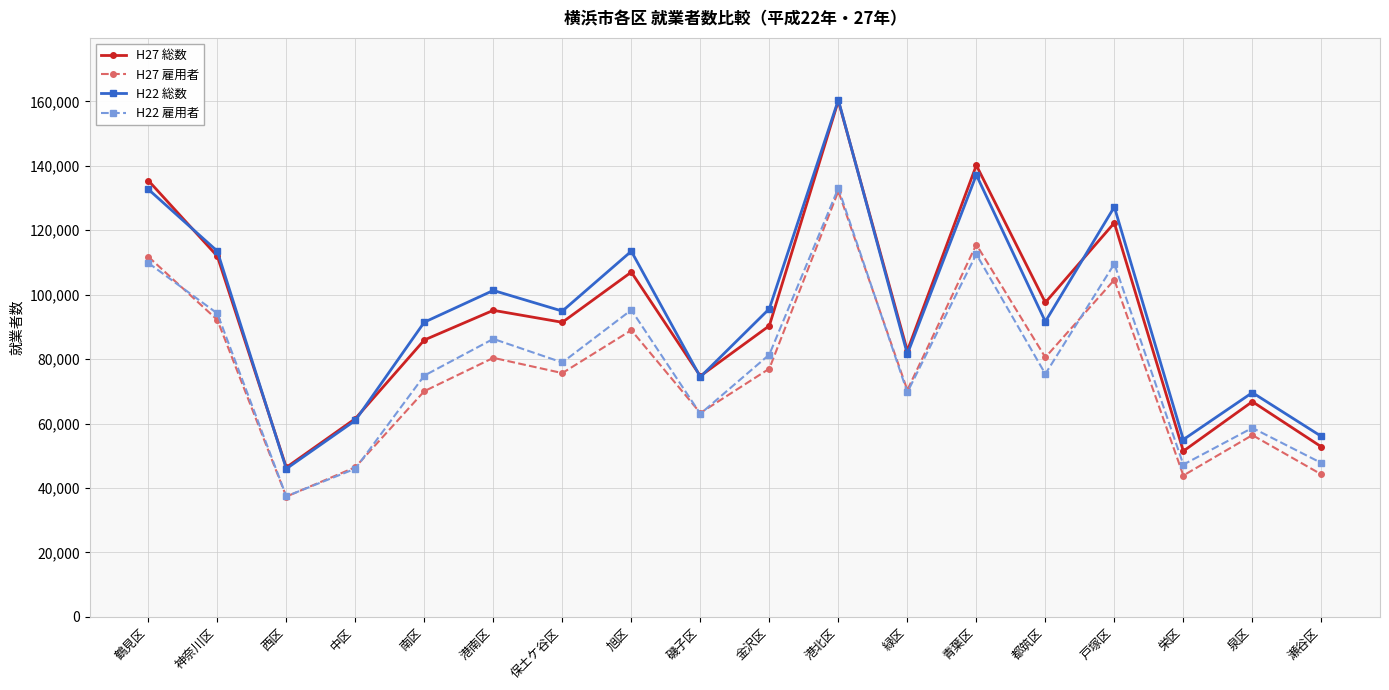

How many distinct data groups are displayed?

4